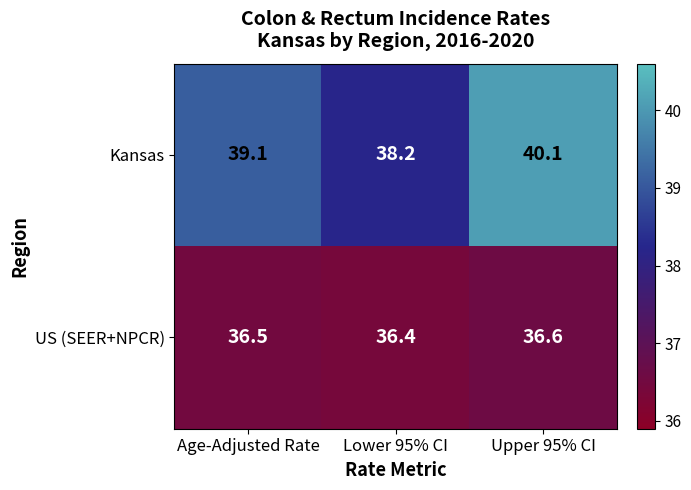

List the series in order of their peak value, highest first.

Kansas, US (SEER+NPCR)